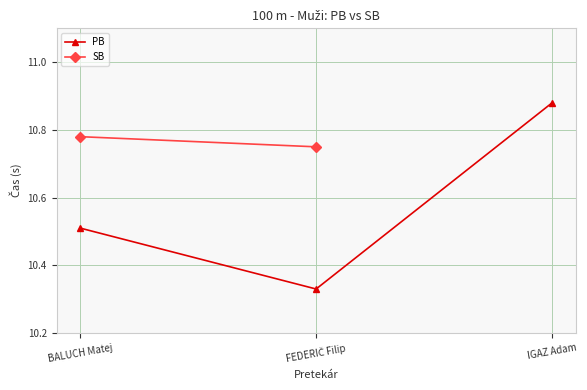

What is the value of the PB point at the 3rd from the left?

10.9